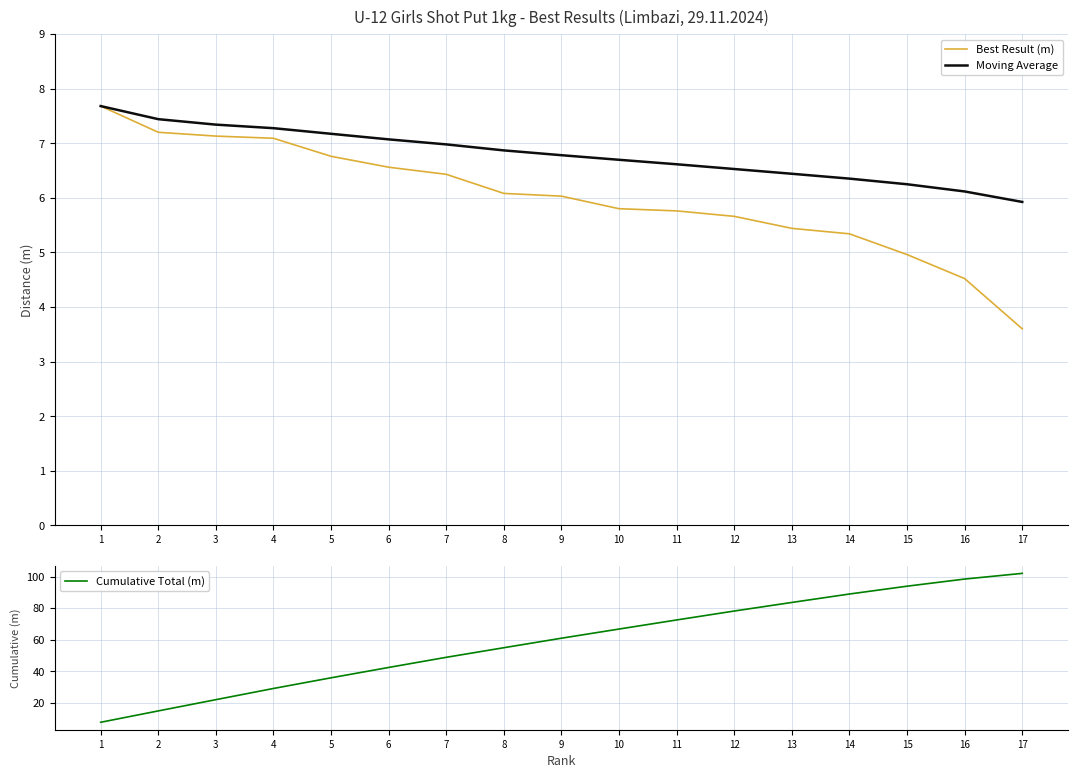

The value of Best Result (m) at 17 is 5.9. True or false?

False